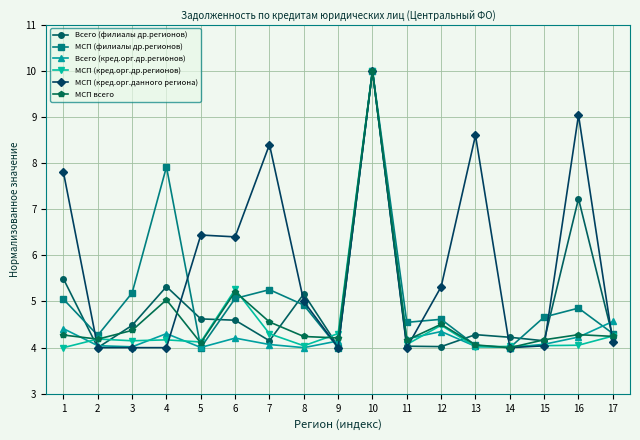

True or false: Всего (кред.орг.др.регионов) has more than 0 points higher than both neighbors.

True